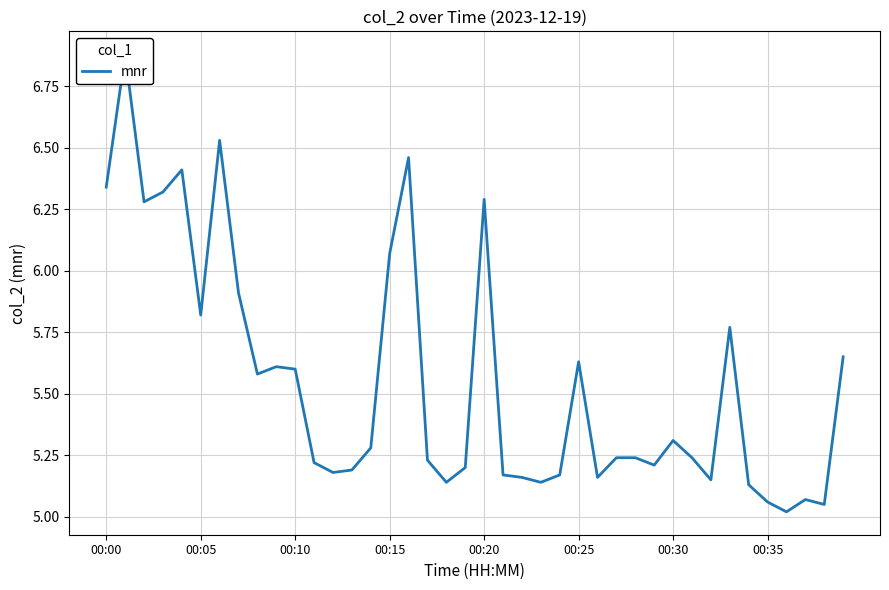

The chart shows a value of 5.2 at 21. True or false?

True